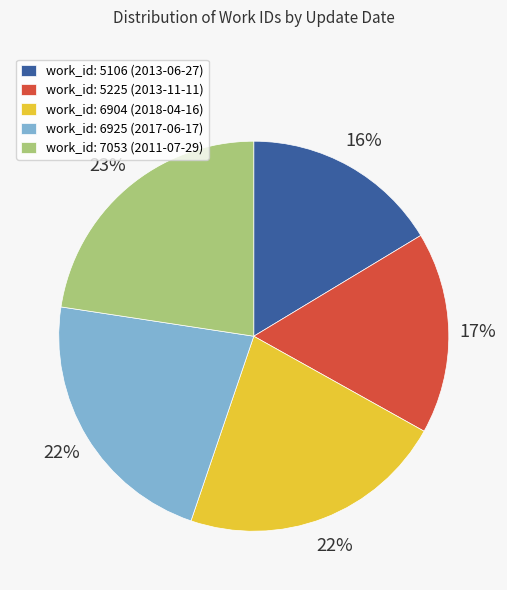

Count the number of slices in the pie.

5